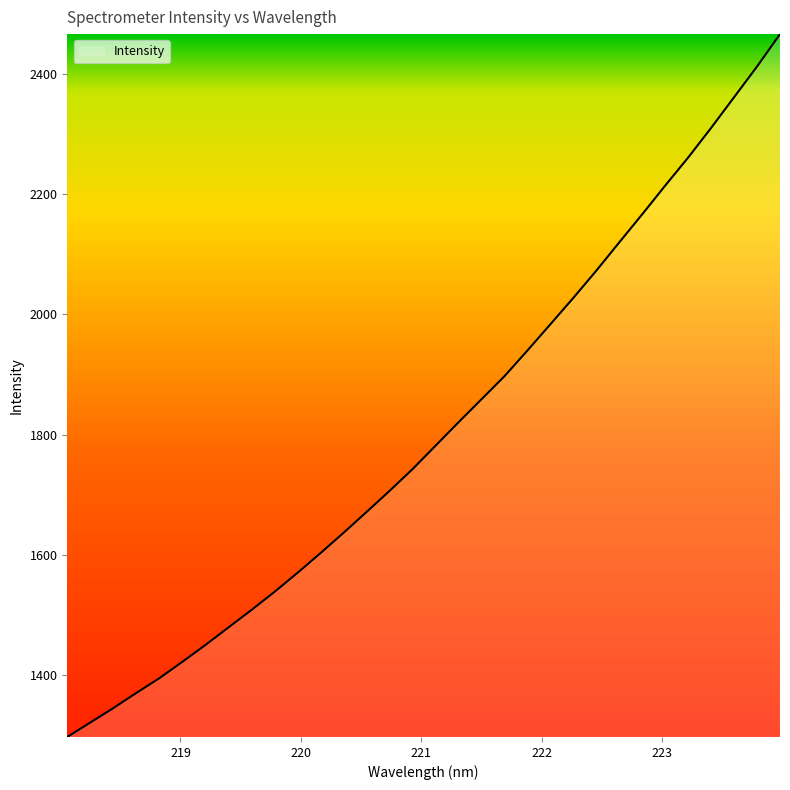

What is the smallest value displayed?

1297.1